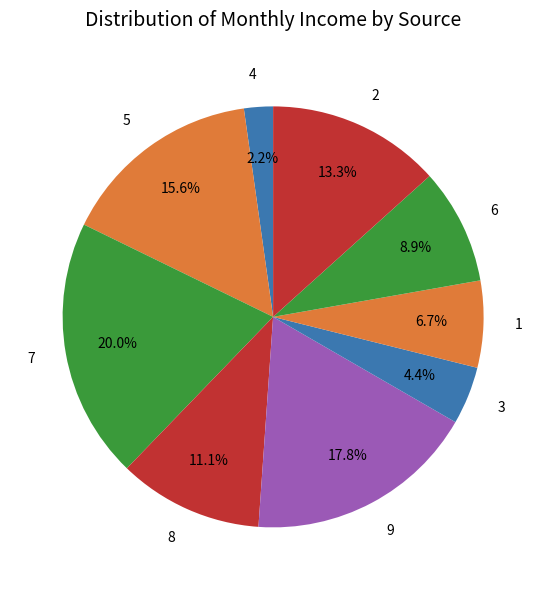

Which category has the biggest portion of the pie?

7